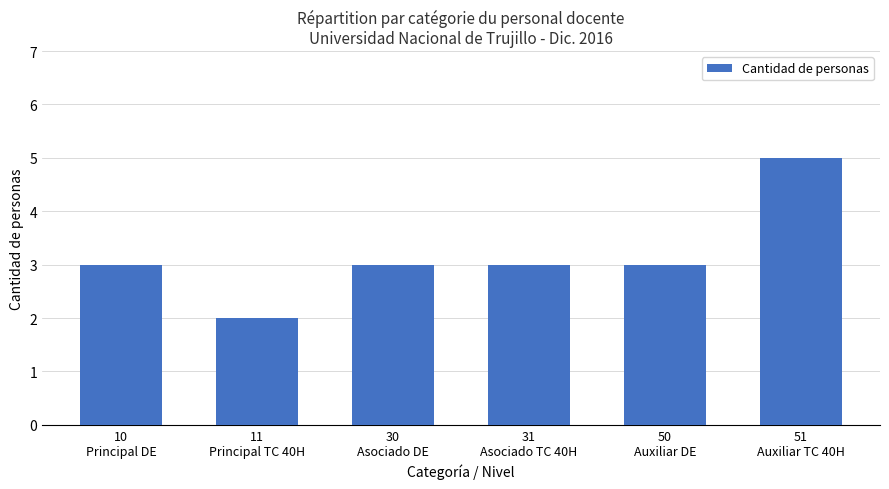

Does the chart contain any negative values?

No